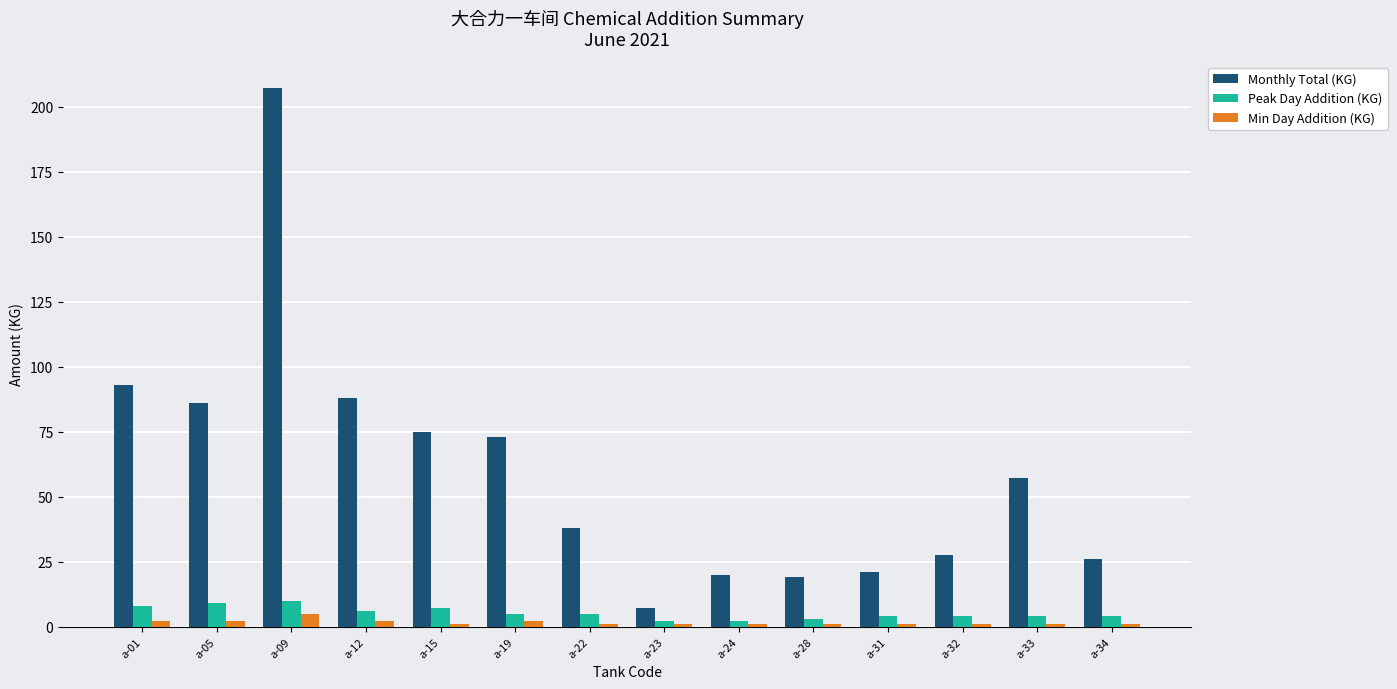

How many categories are shown in the chart?

14